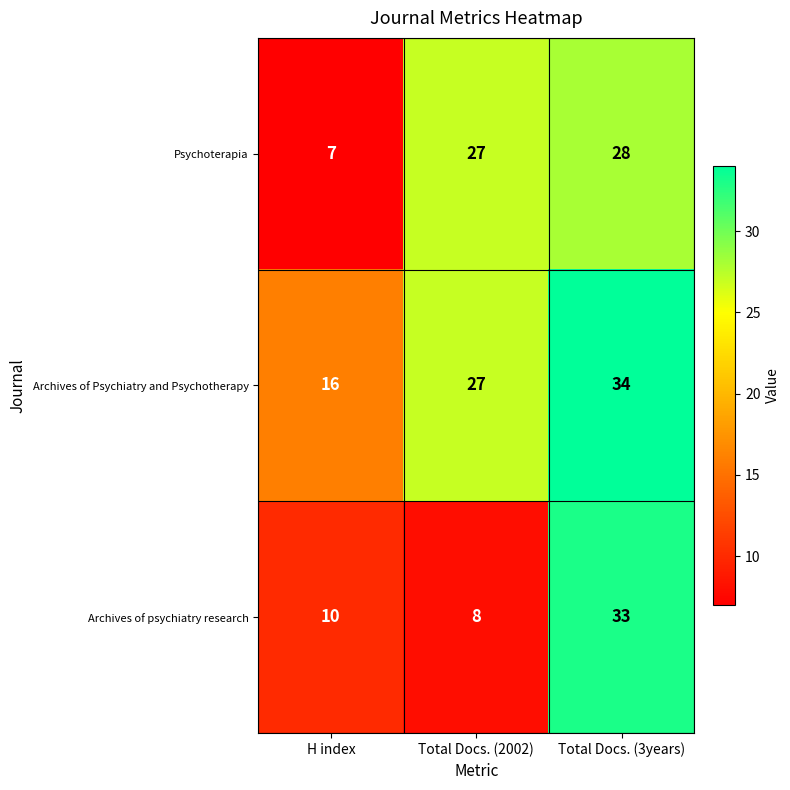

Rank the series by their average value, from highest to lowest.

Archives of Psychiatry and Psychotherapy, Psychoterapia, Archives of psychiatry research